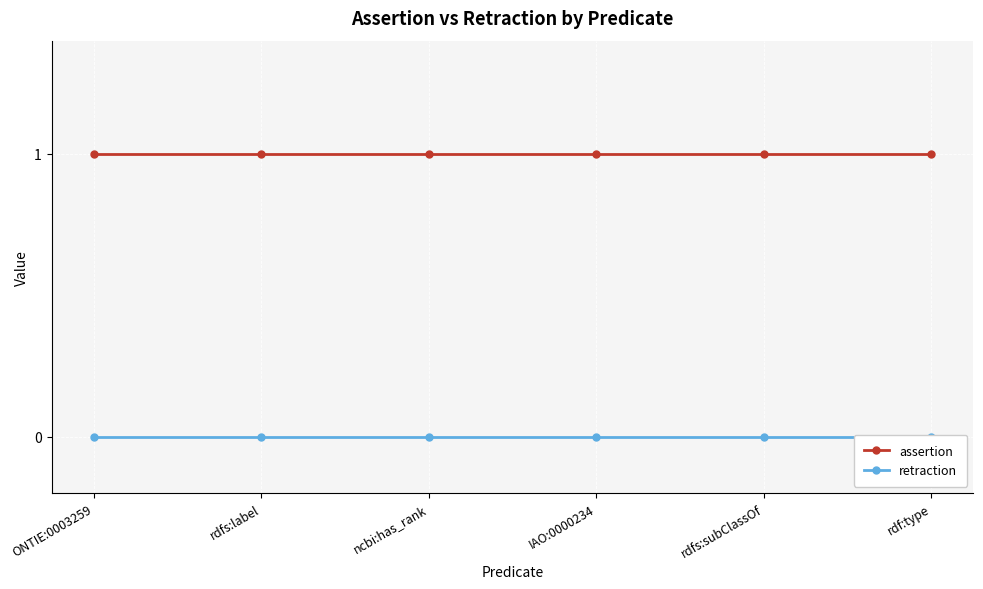

True or false: retraction and assertion intersect in this chart.

False